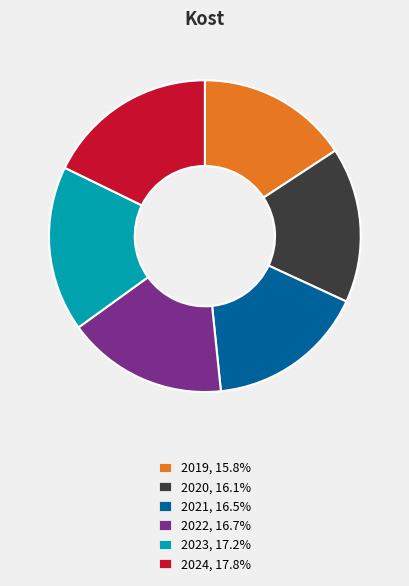

Do 2023, 17.2% and 2024, 17.8% together represent more than half of the pie?

No